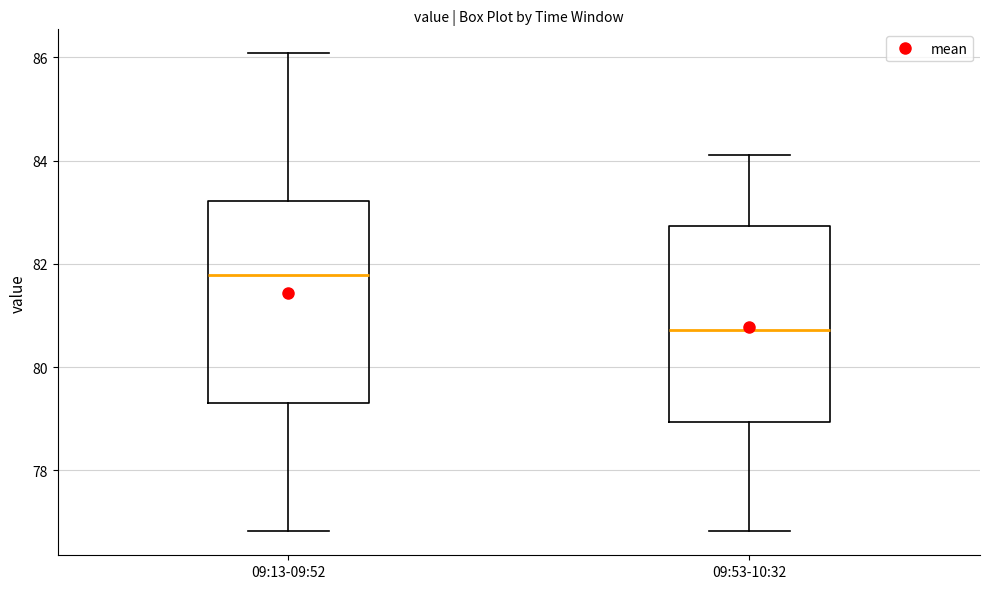

Reading left to right, read every box against the y-axis: the position of its median line, the range the box covers, and the ends of its whiskers. The values are not printed on the chart, so give them approximately, as read against the axis.

09:13-09:52: median 81.8, box 79.4 to 83.2, whiskers 76.8 to 86.0
09:53-10:32: median 80.8, box 79.0 to 82.8, whiskers 76.8 to 84.2